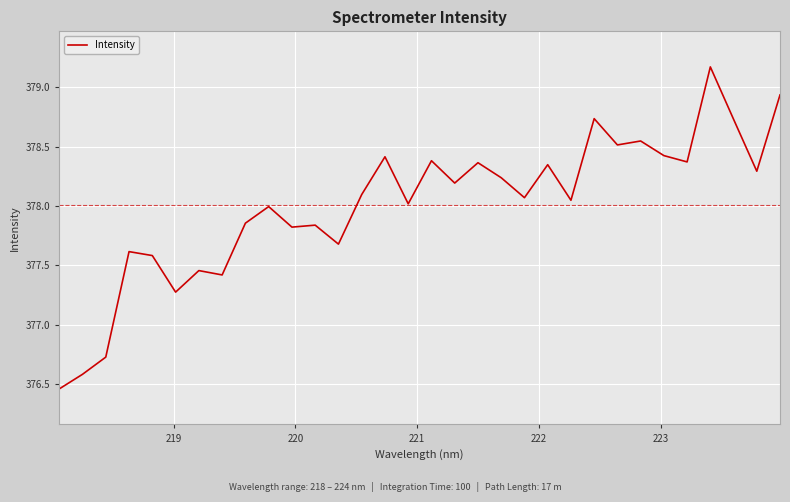

What is the maximum value shown in the chart?

379.2